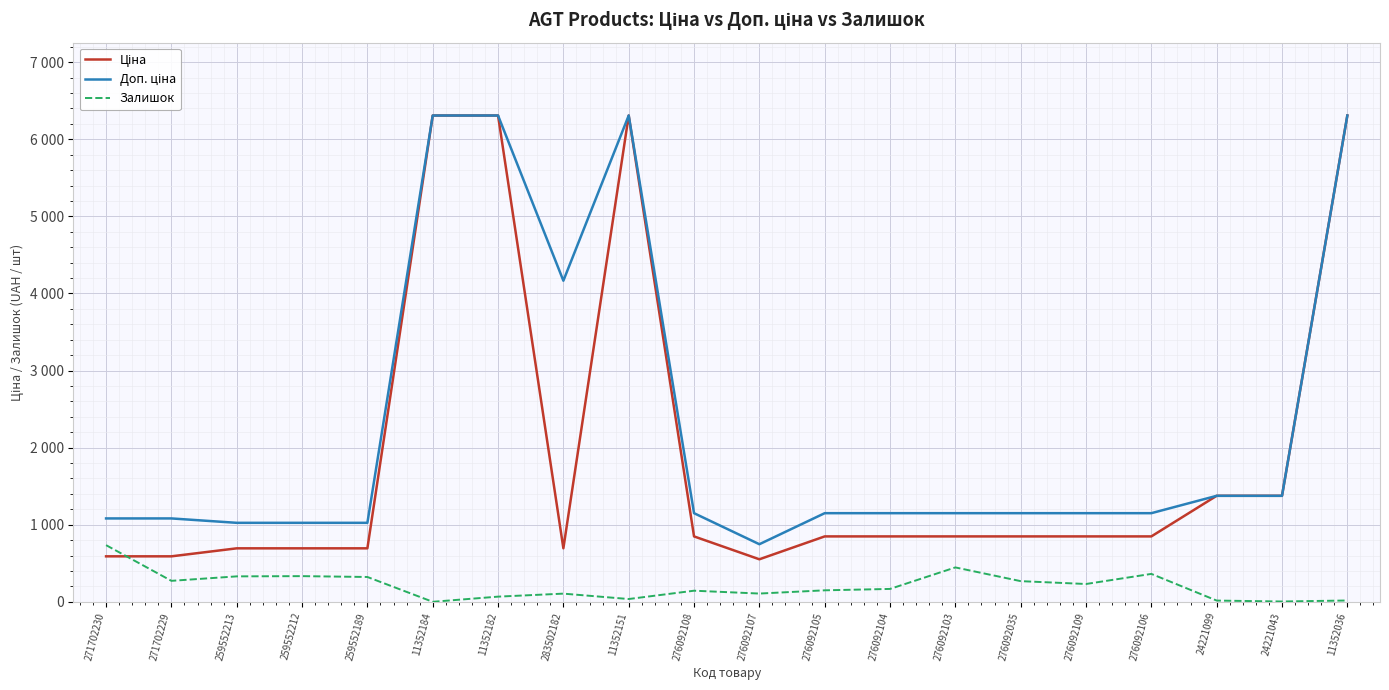

What is the greatest value displayed?

6308.8